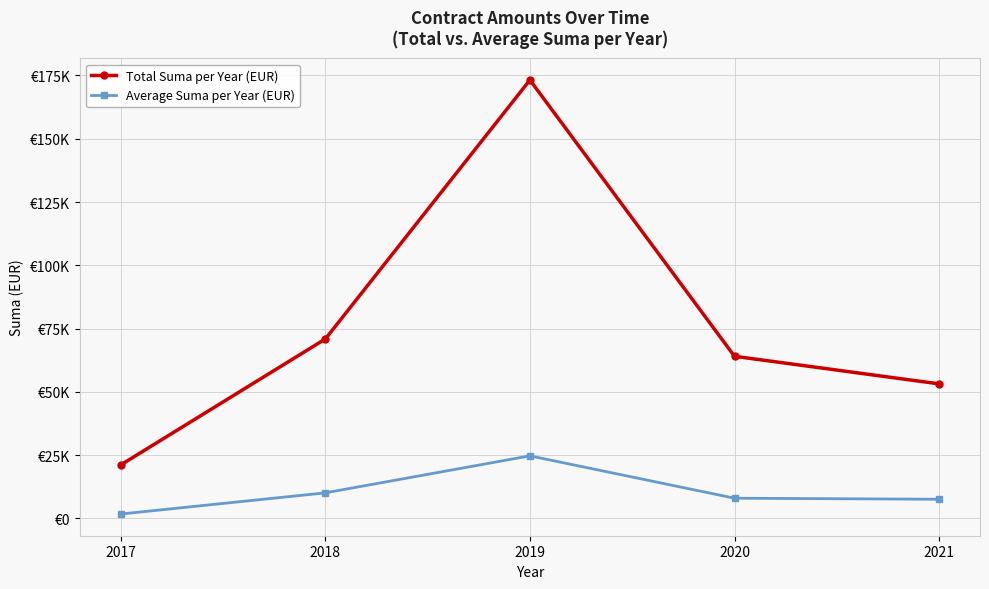

Which series has the largest total across all categories?

Total Suma per Year (EUR)